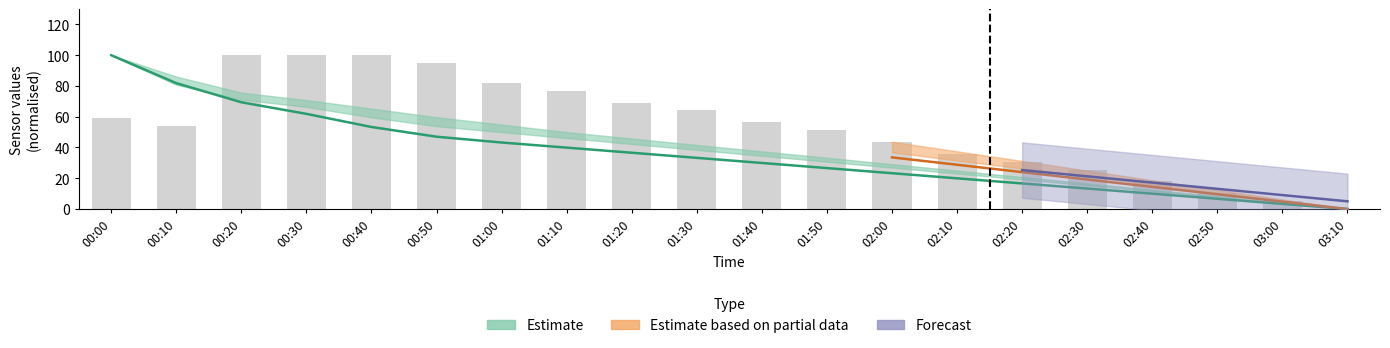

What is the value of the 11th bar from the left?

56.4